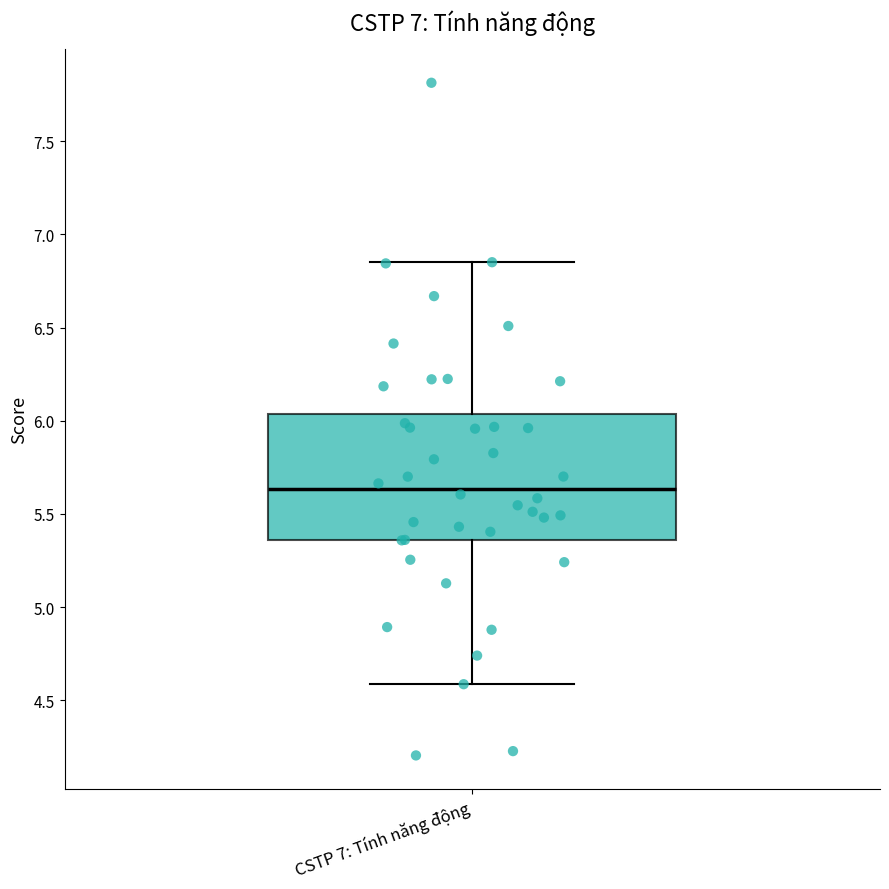

Where does the lower whisker of the box for CSTP 7: Tính năng động end on the y-axis? The values are not printed on the chart, so give them approximately, as read against the axis.

4.60